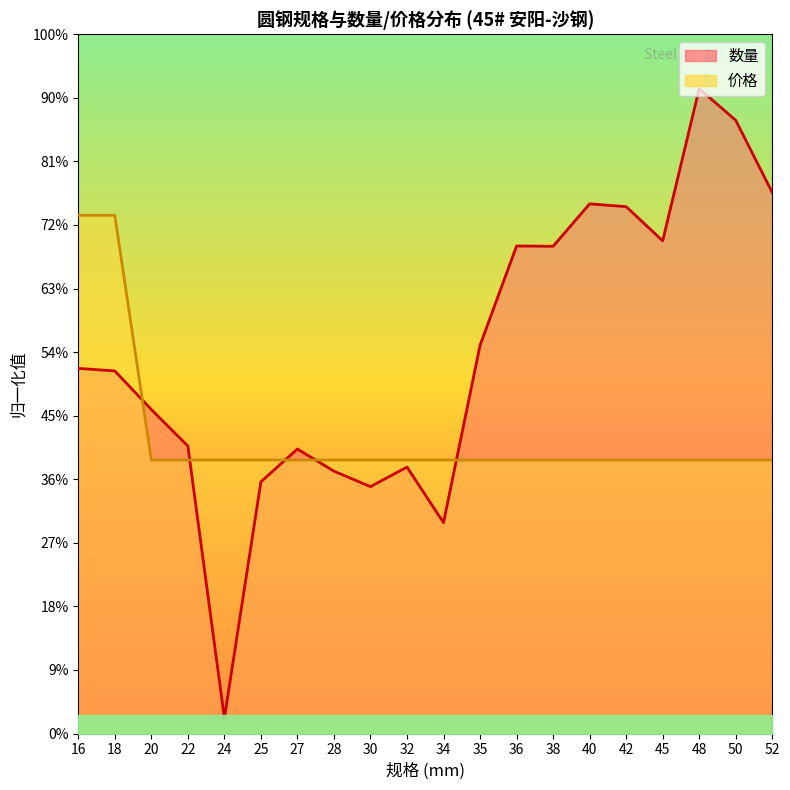

Rank the series by their average value, from highest to lowest.

数量, 价格